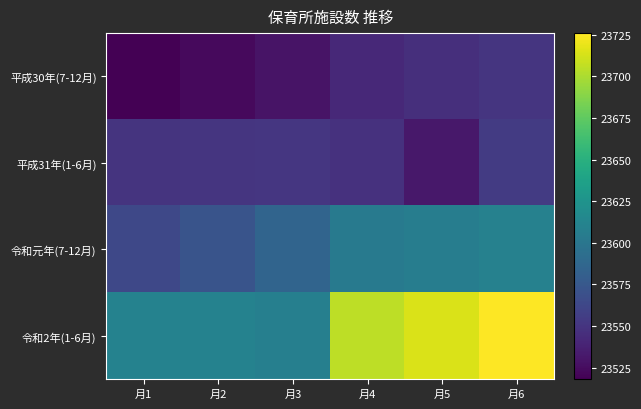

Reading left to right, extract all data points from this chart.

平成30年(7-12月): 月1=23518	月2=23523	月3=23529	月4=23542	月5=23546	月6=23550
平成31年(1-6月): 月1=23549	月2=23550	月3=23551	月4=23548	月5=23531	月6=23554
令和元年(7-12月): 月1=23563	月2=23572	月3=23585	月4=23603	月5=23606	月6=23609
令和2年(1-6月): 月1=23610	月2=23610	月3=23608	月4=23705	月5=23714	月6=23726